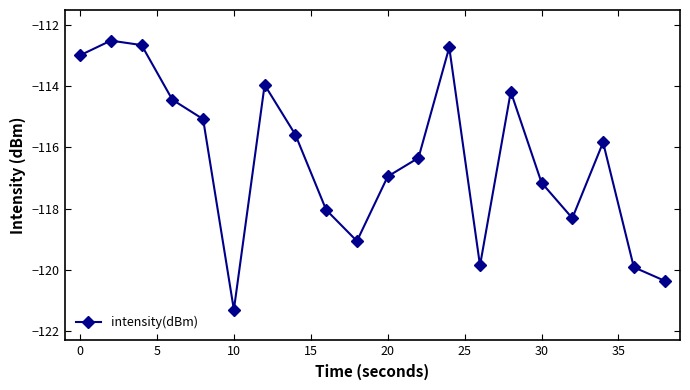

How many points are higher than both their immediate neighbors (excluding endpoints)?

5